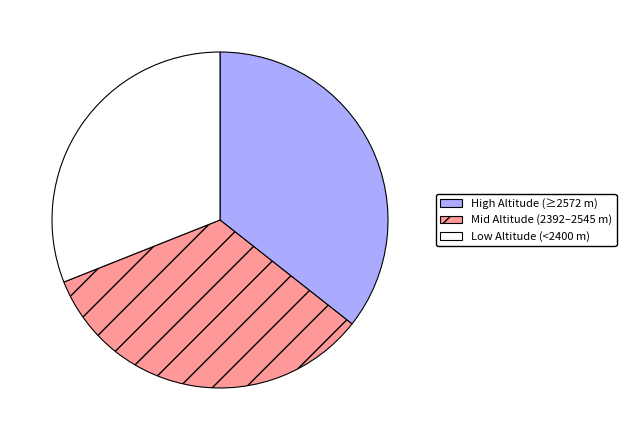

Combined, do Low Altitude (<2400 m) and High Altitude (≥2572 m) account for over 50%?

Yes